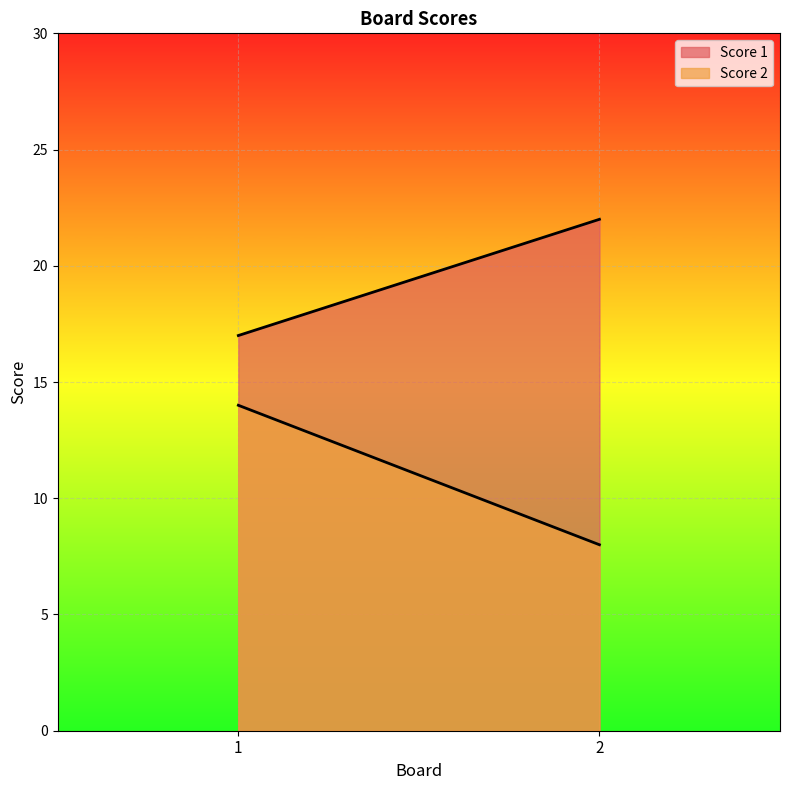

List the labels in order of Score 1 value, largest first.

2, 1